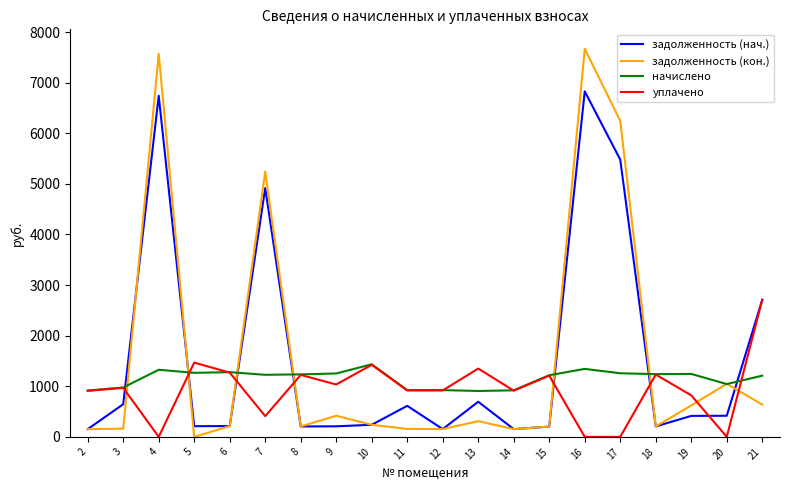

The value of задолженность (кон.) at 8 is 205.9. True or false?

True